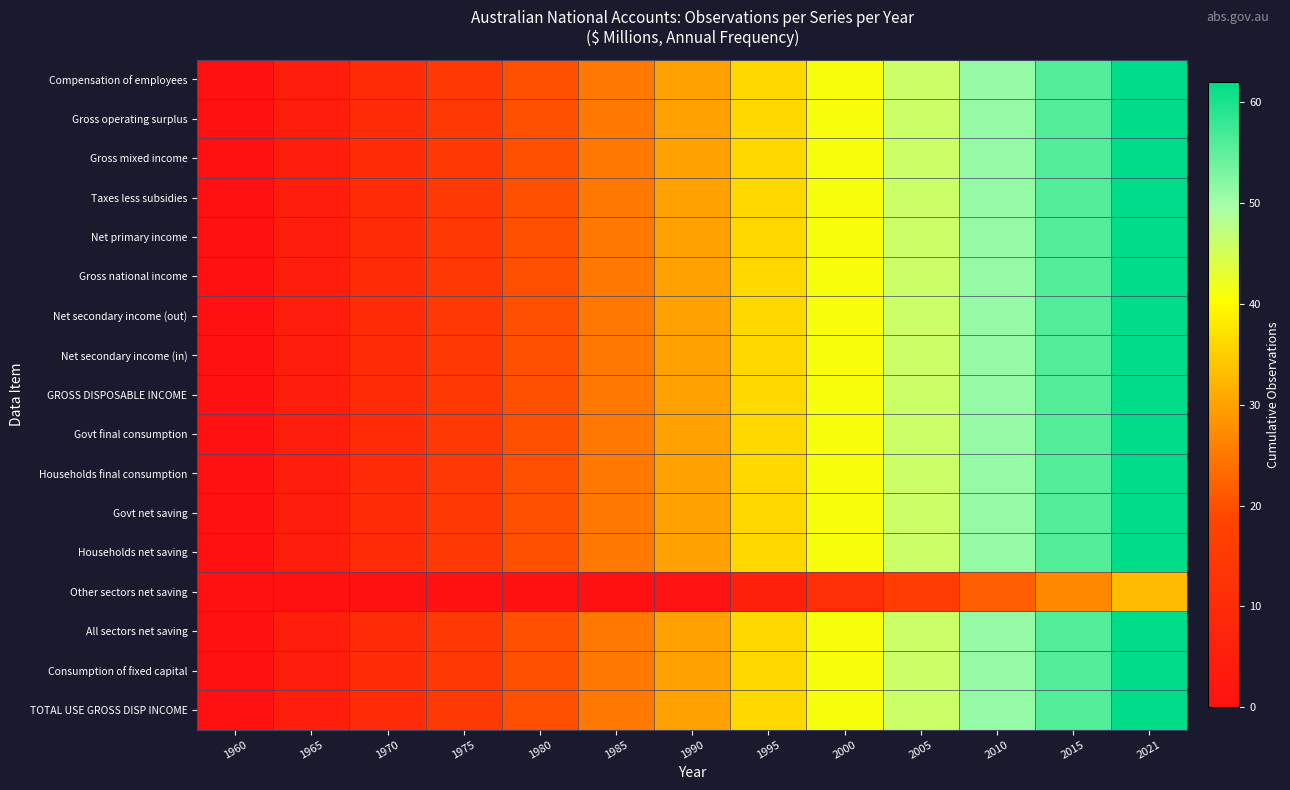

Which series has the largest range (max minus min)?

Compensation of employees